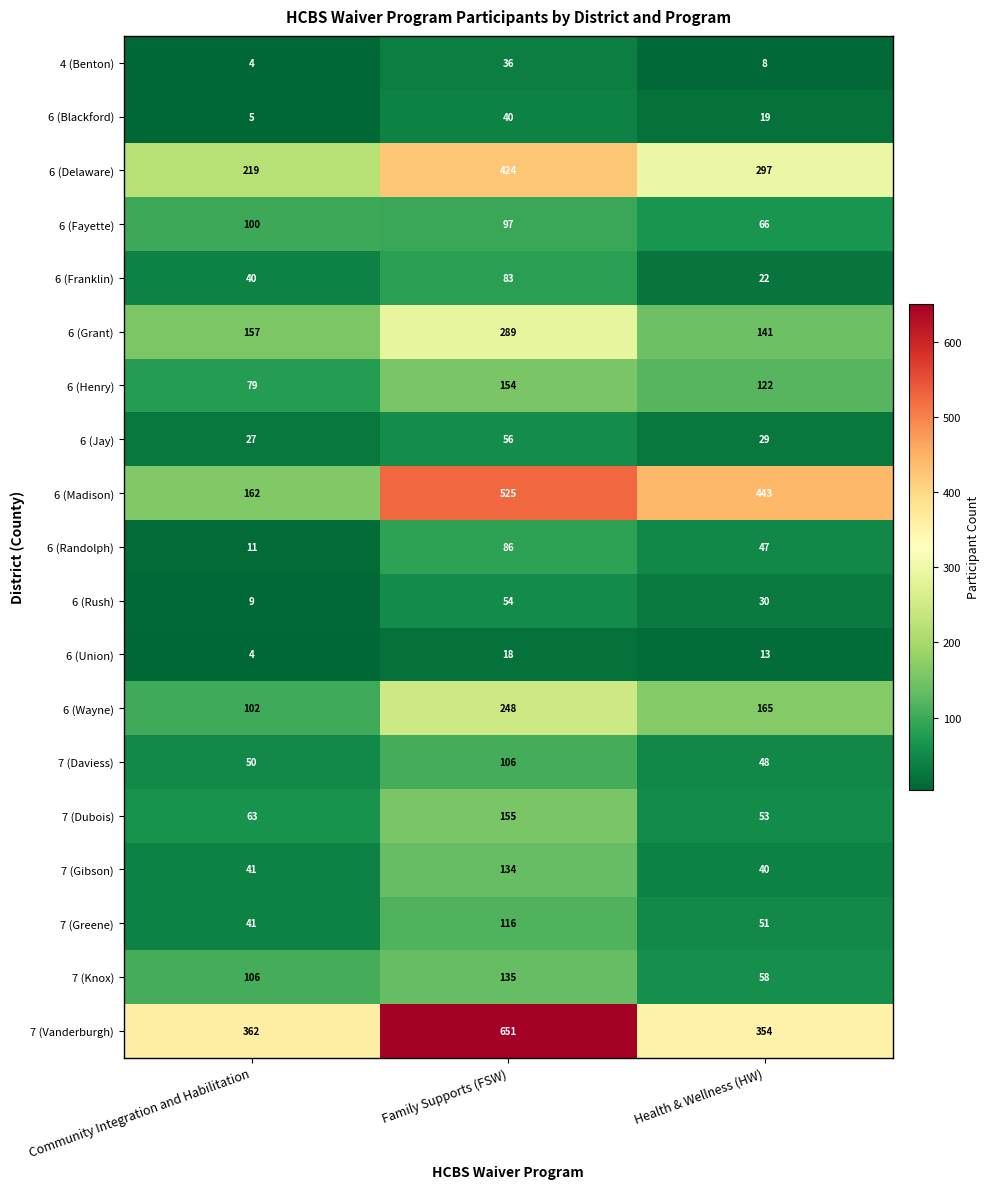

At which label is 7 (Daviess) closest to 77?

Community Integration and Habilitation